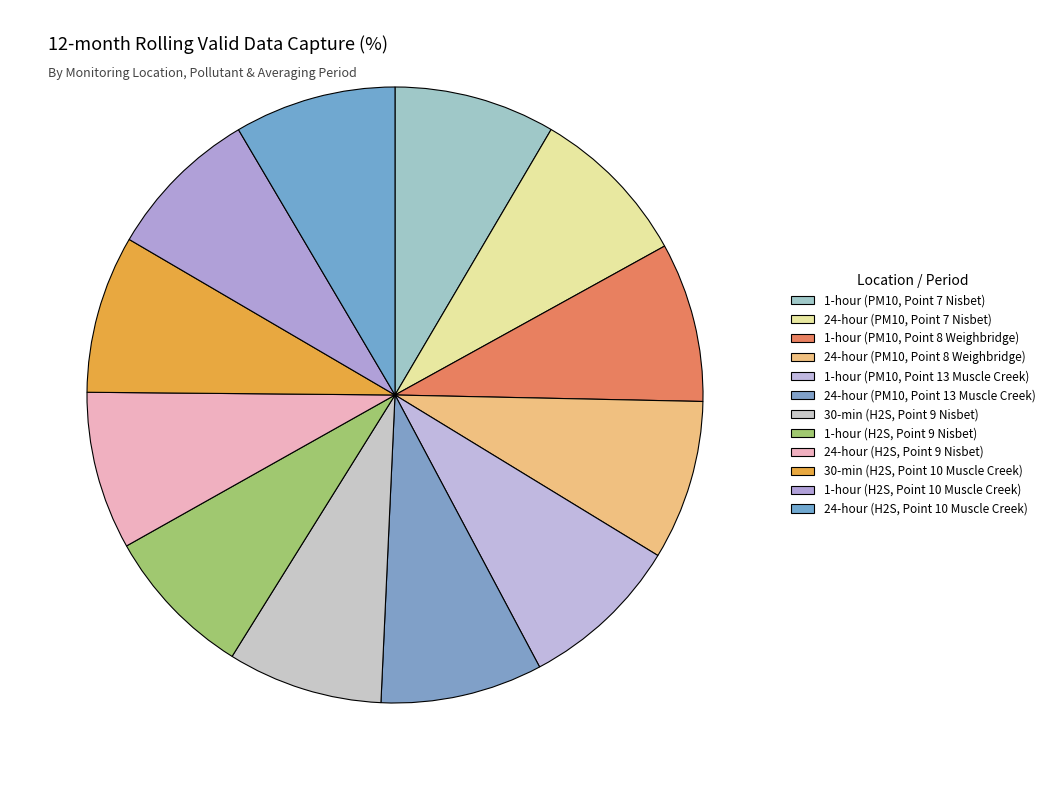

Does any single category account for the majority?

No